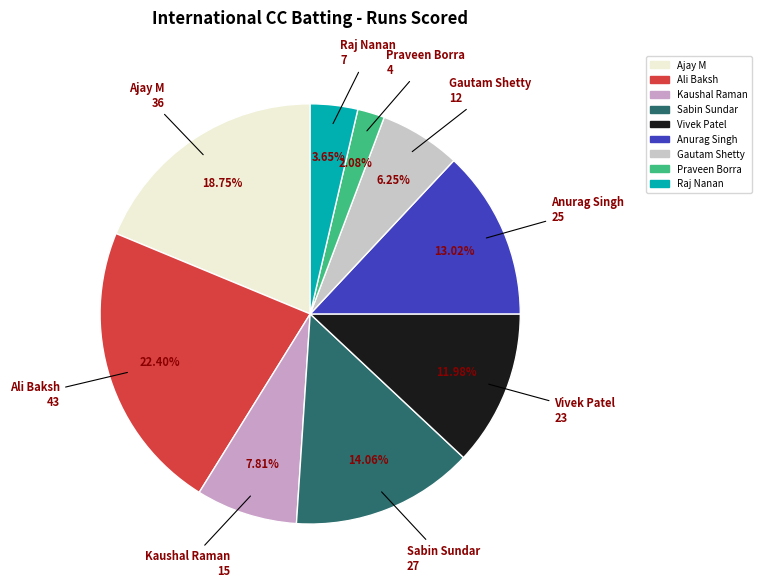

Does Raj Nanan account for over 50% of the chart?

No